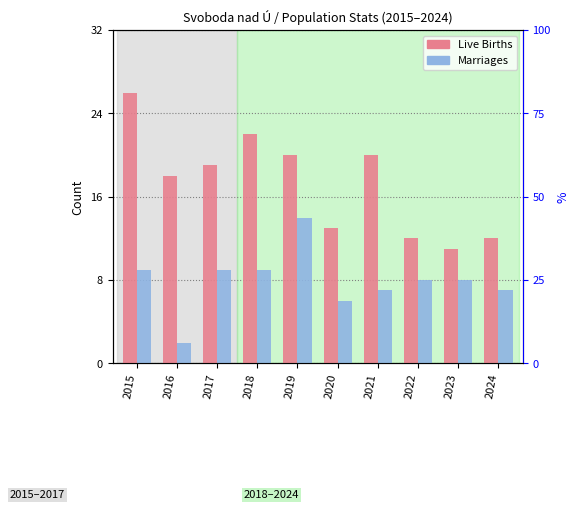

What is the sum of all Live Births values?

173